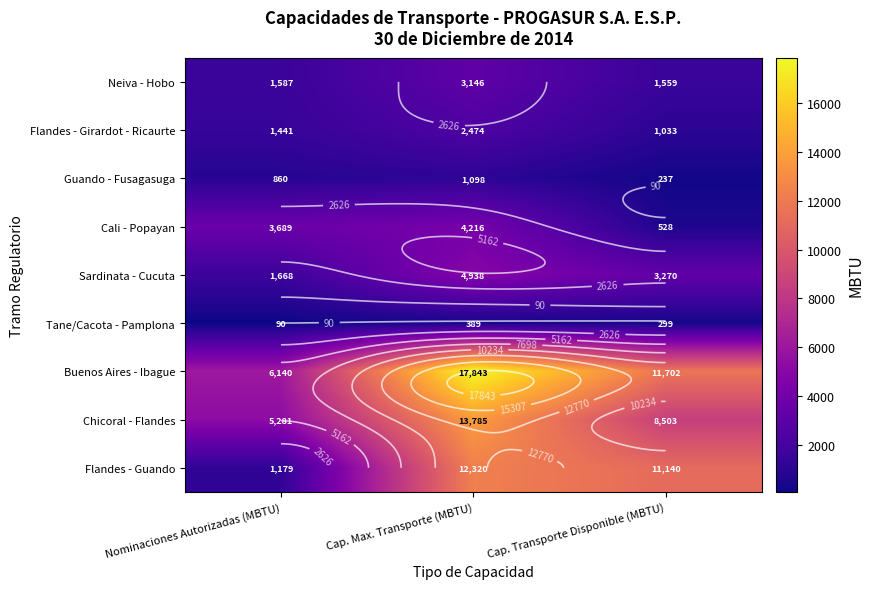

Is the value of Guando - Fusagasuga at Cap. Max. Transporte (MBTU) greater than the value of Cali - Popayan at Cap. Max. Transporte (MBTU)?

No